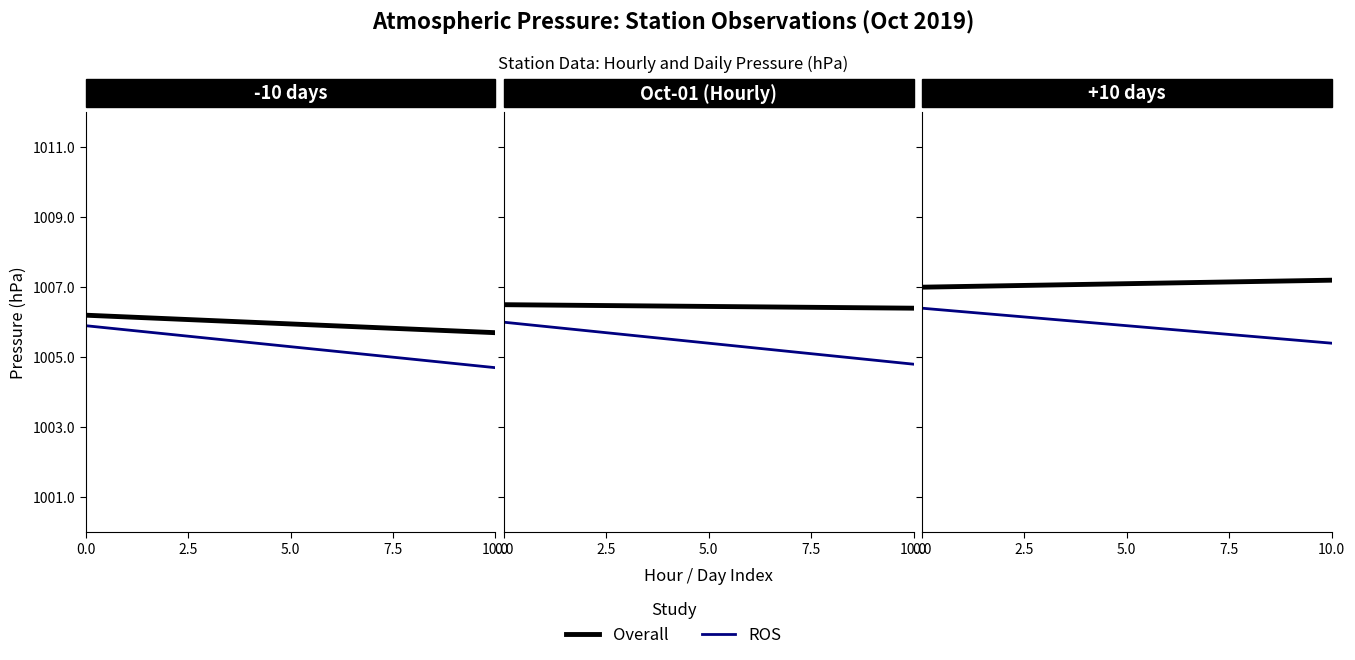

Which series has the widest spread of values?

ROS